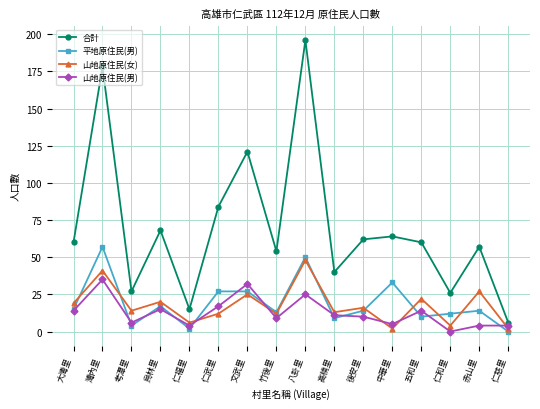

What is the label of the 9th point from the right?

竹後里